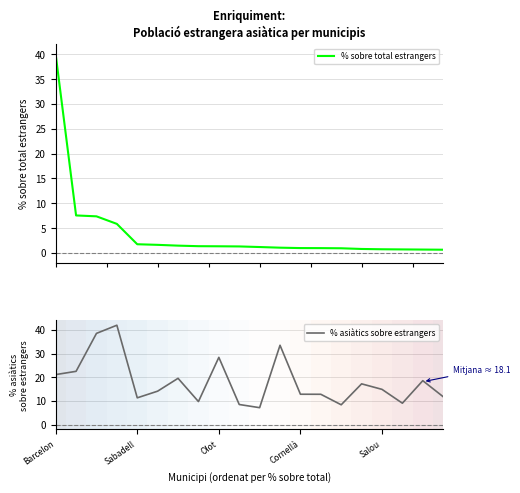

After their last crossing, which series has the higher values: % asiàtics sobre estrangers or % sobre total estrangers?

% asiàtics sobre estrangers